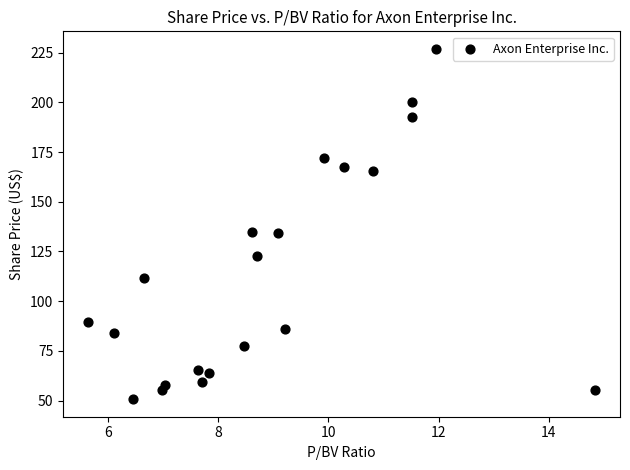

What is the range of Y values (max minus min)?

176.2